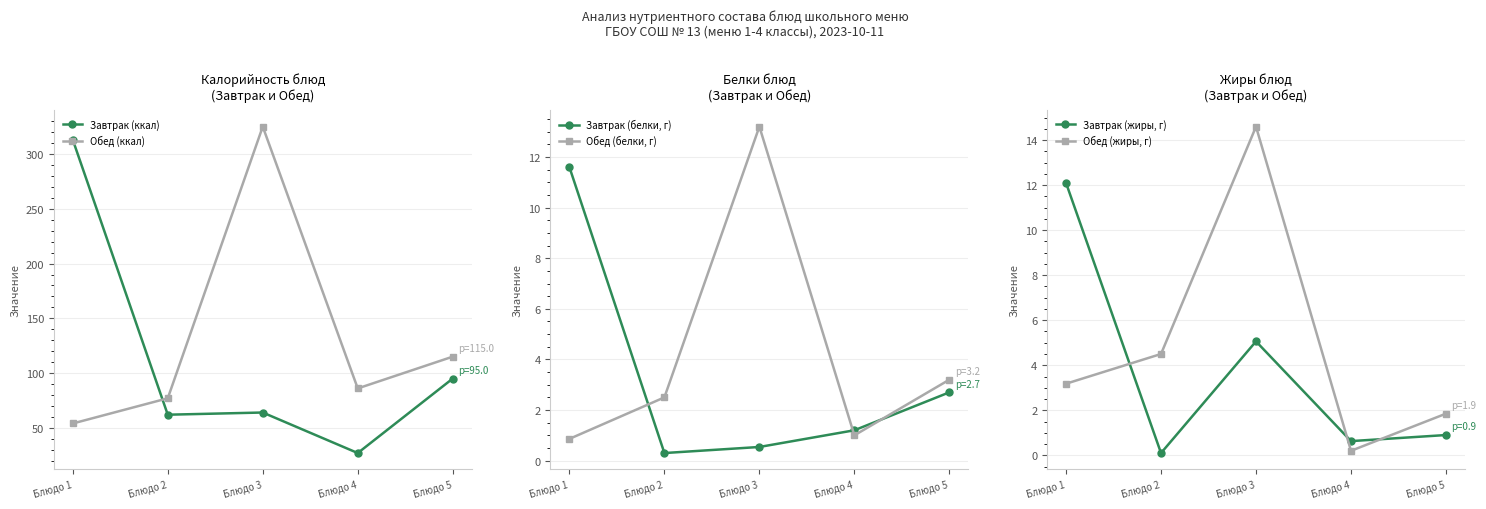

How many interior local peaks does the Обед (жиры, г) series have?

1